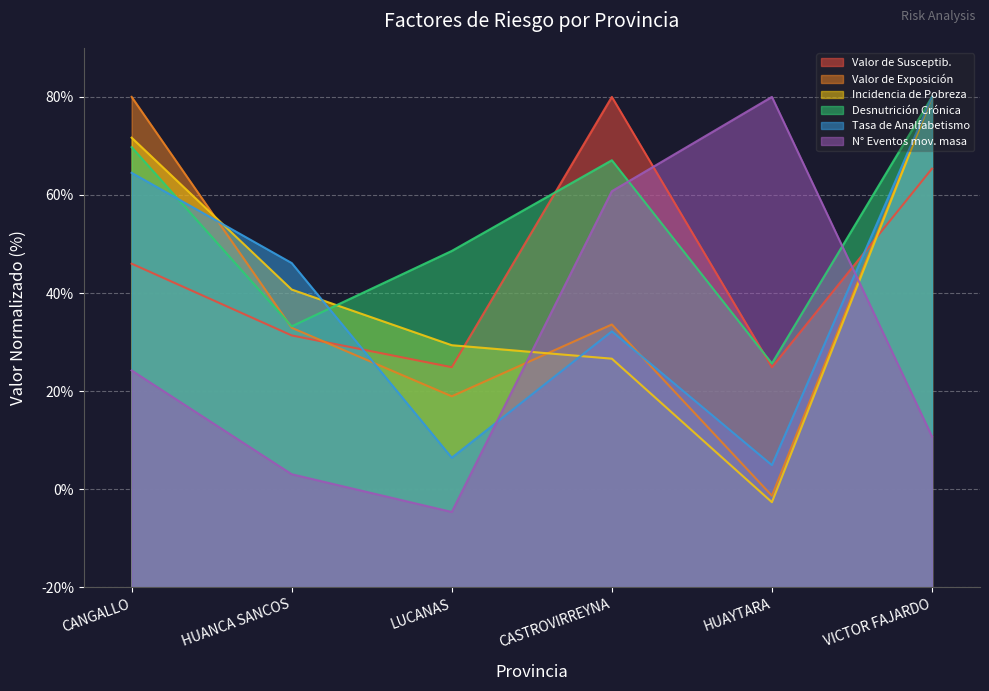

Is the value of Valor de Susceptib. at LUCANAS greater than the value of N° Eventos mov. masa at LUCANAS?

Yes